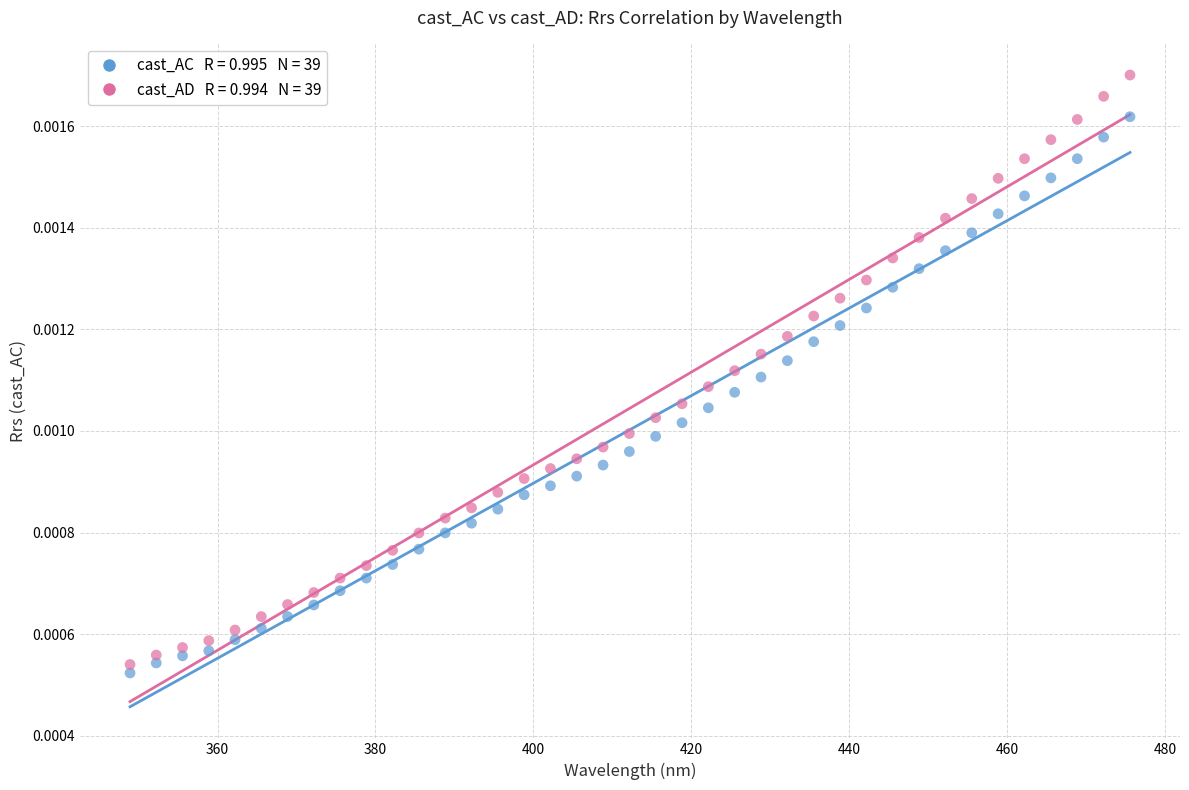

Across all data points, what is the range of X values (max minus min)?

126.6